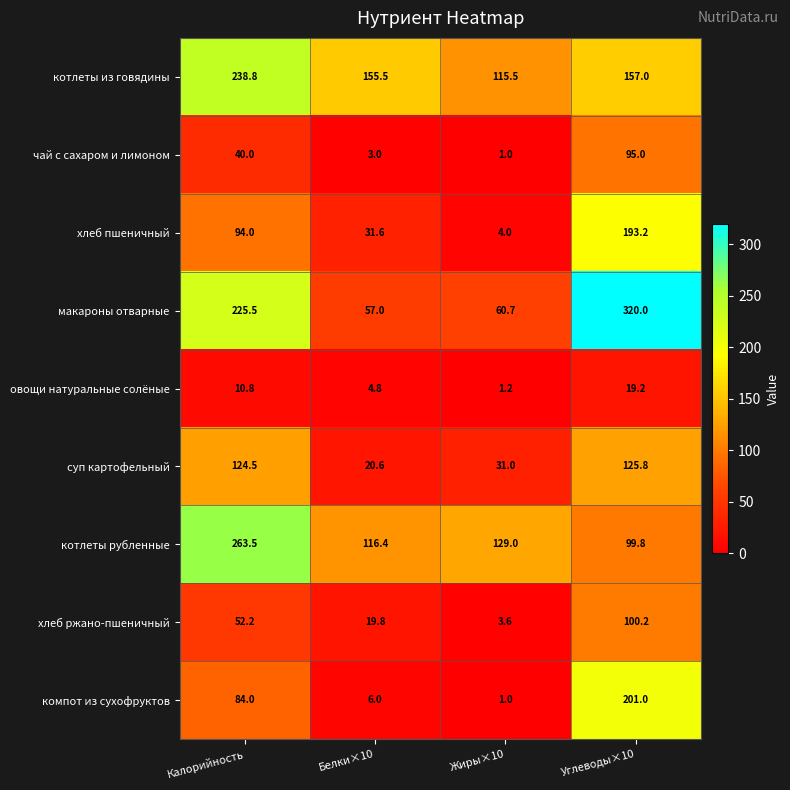

Rank the series at Калорийность from highest to lowest value.

котлеты рубленные, котлеты из говядины, макароны отварные, суп картофельный, хлеб пшеничный, компот из сухофруктов, хлеб ржано-пшеничный, чай с сахаром и лимоном, овощи натуральные солёные